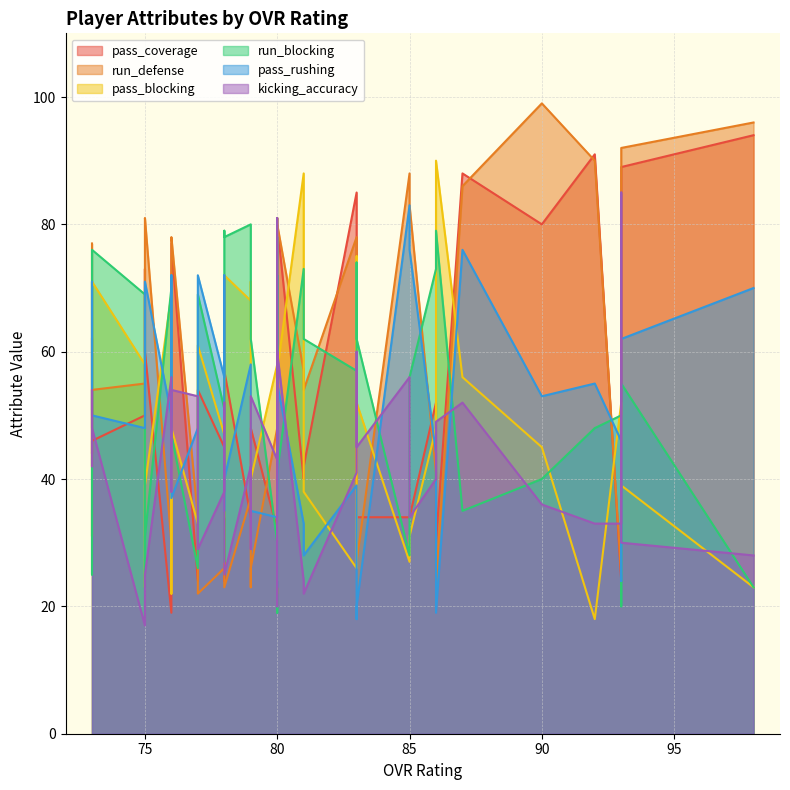

Is it true that run_blocking equals 47 at 76?

True